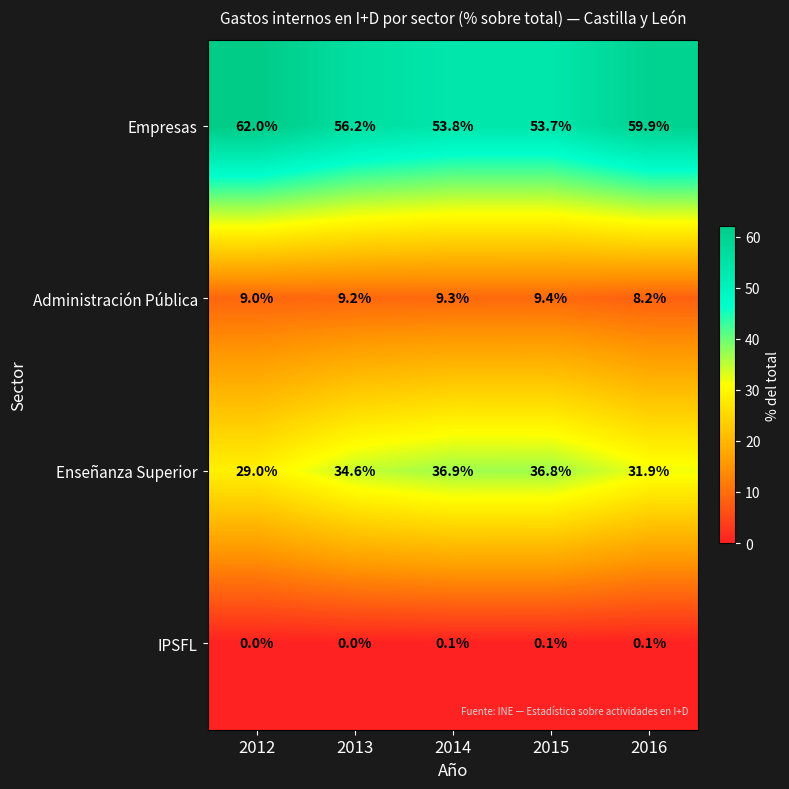

What is the total value across all series at 2015?

100.0